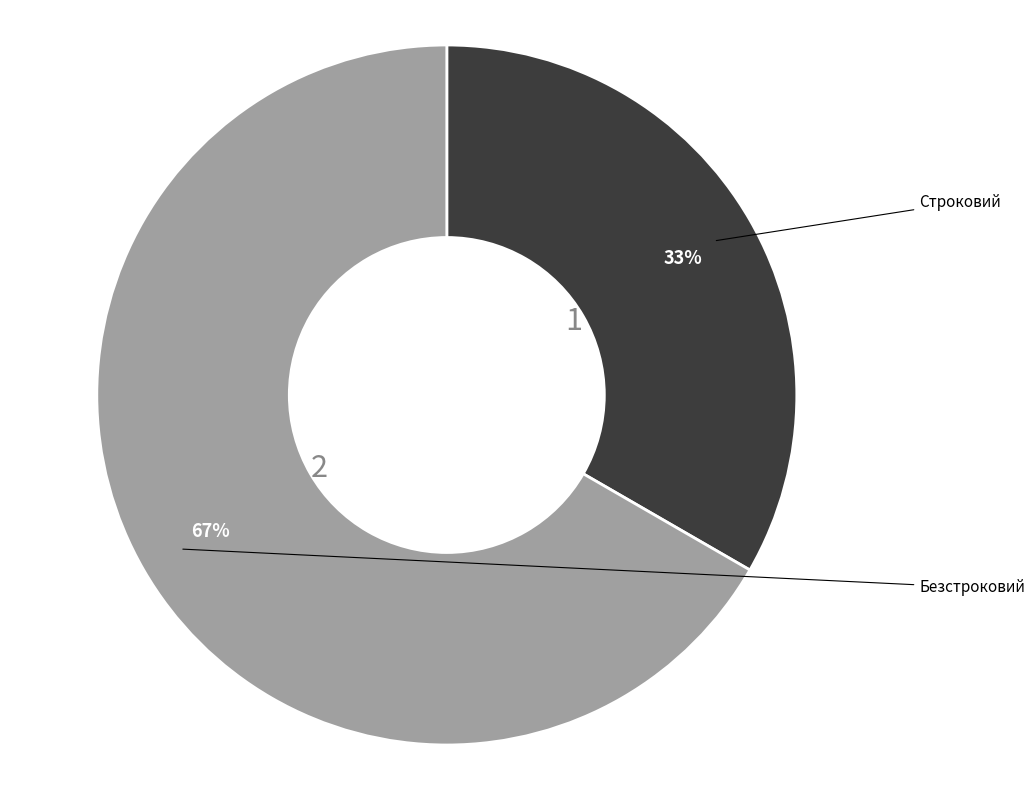

Is there a majority slice in this chart?

Yes